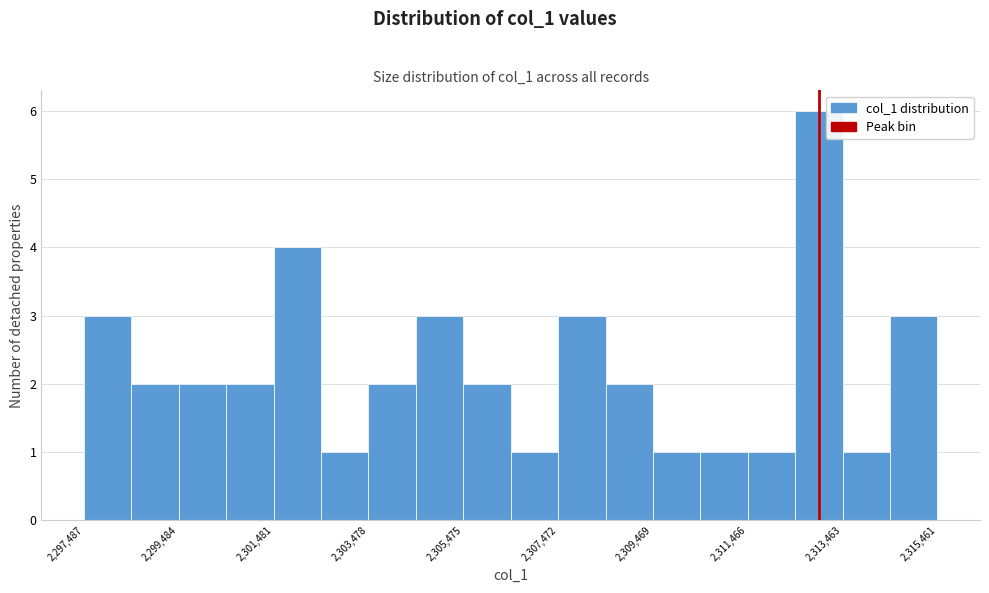

Over which range of the x-axis is the bar tallest?

2312400 to 2313400